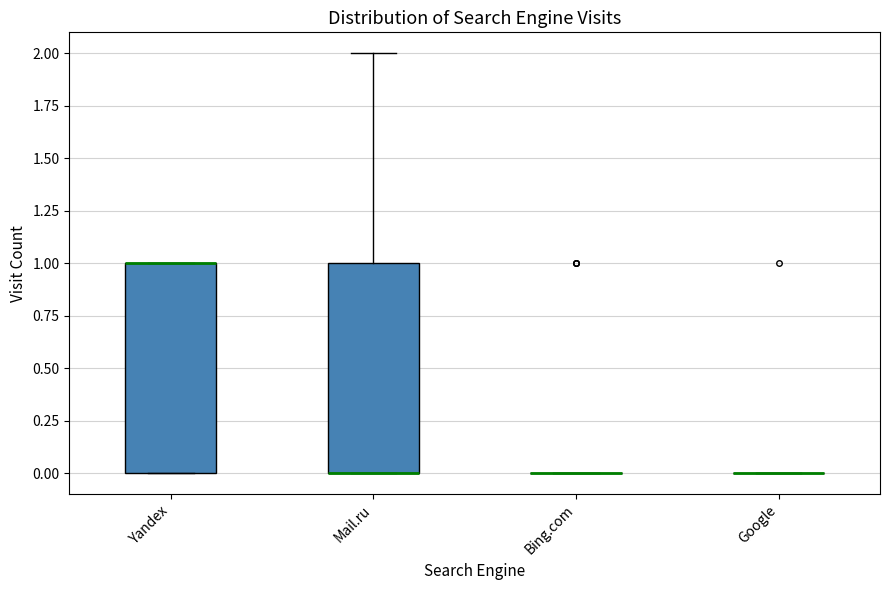

Reading left to right, transcribe this box plot: for each box, give where its median line is, the range the box spans, and where its two whiskers end, as read against the y-axis. The values are not printed on the chart, so give them approximately, as read against the axis.

Yandex: median 1 (drawn on the box's upper edge), box 0 to 1, whiskers 0 to 1
Mail.ru: median 0 (drawn on the box's lower edge), box 0 to 1, whiskers 0 to 2
Bing.com: box collapsed to a line at 0, whiskers 0 to 0
Google: box collapsed to a line at 0, whiskers 0 to 0